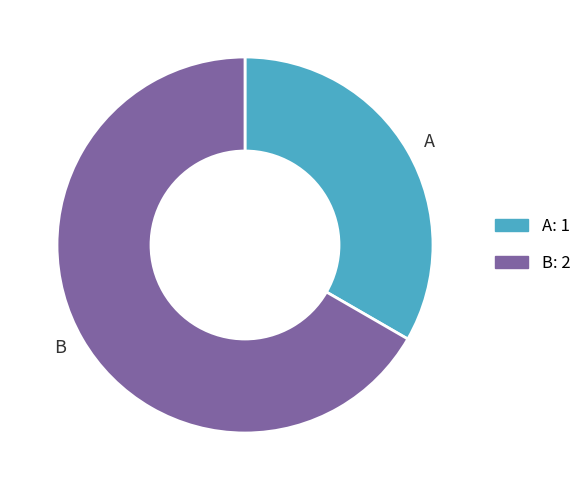

Is the sum of A and B greater than half?

Yes